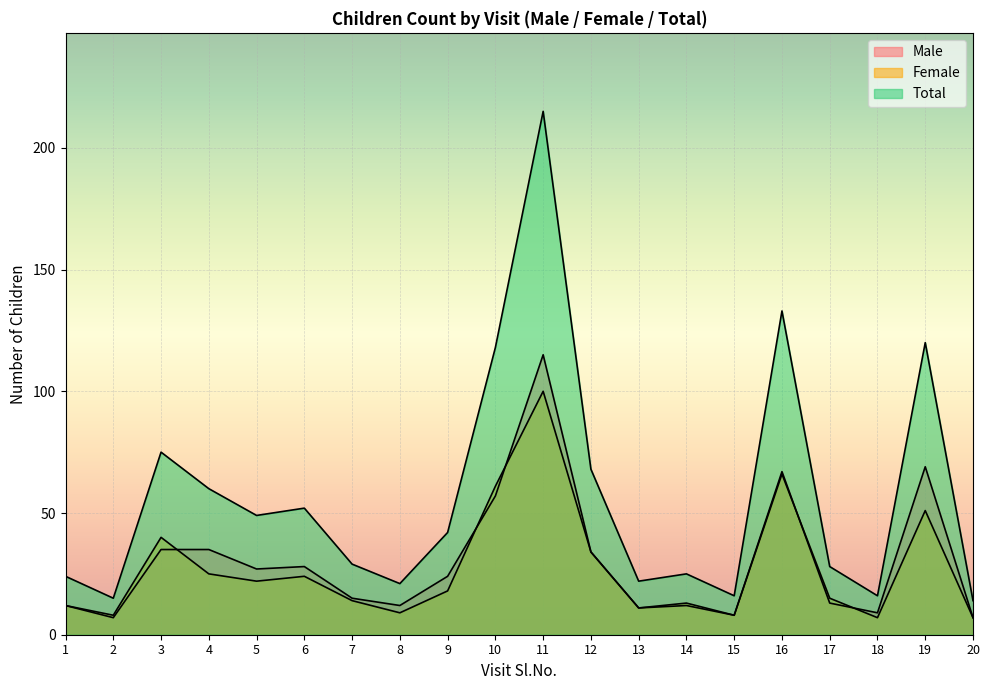

At how many categories does at least one series exceed 139?

1